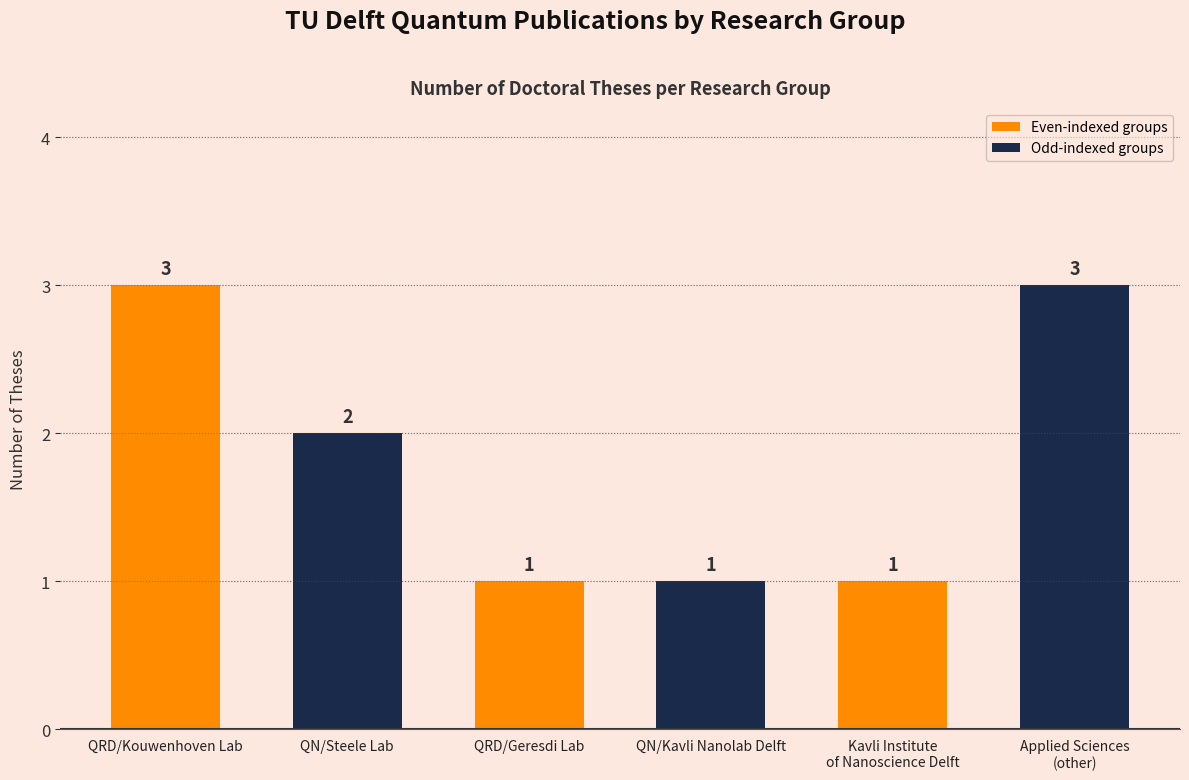

At which label is the value closest to 2?

QN/Steele Lab